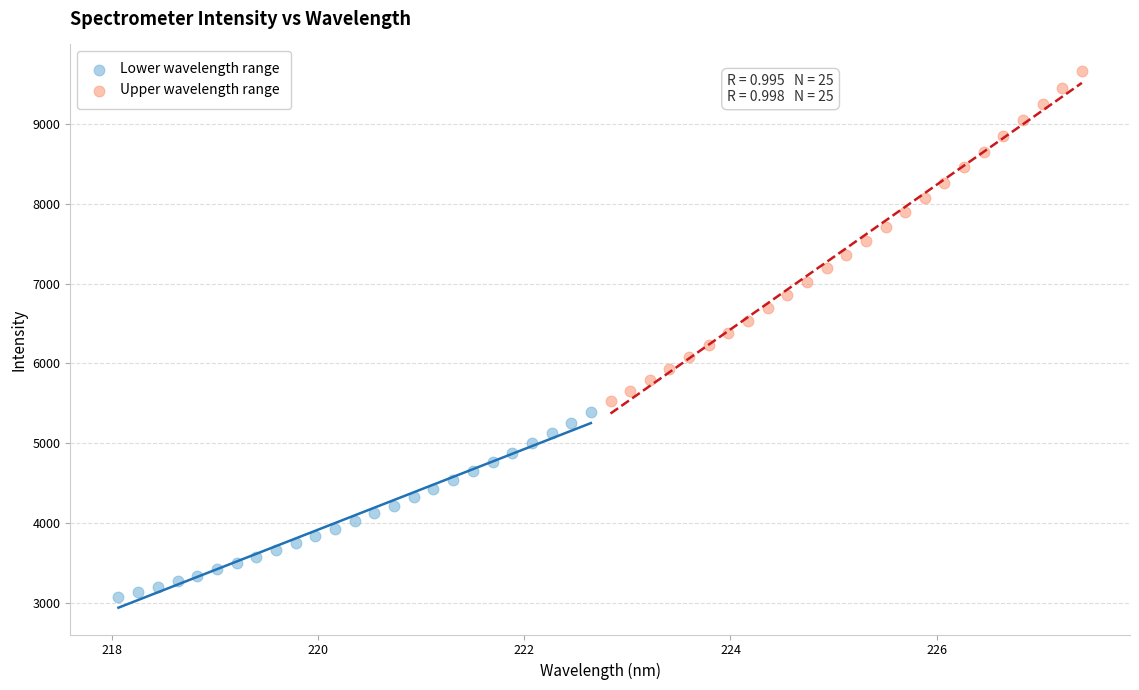

Which series has the largest Y range (max minus min)?

Upper wavelength range